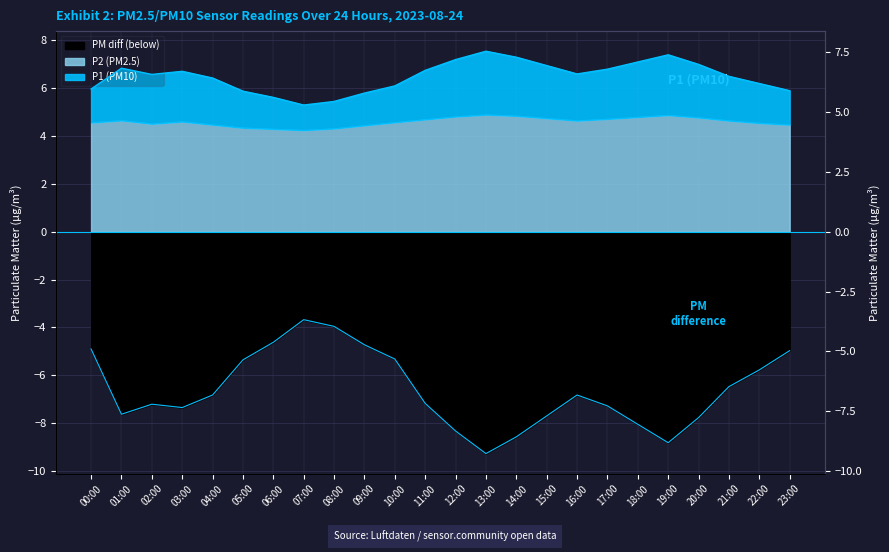

What position from the right is 03:00?

21